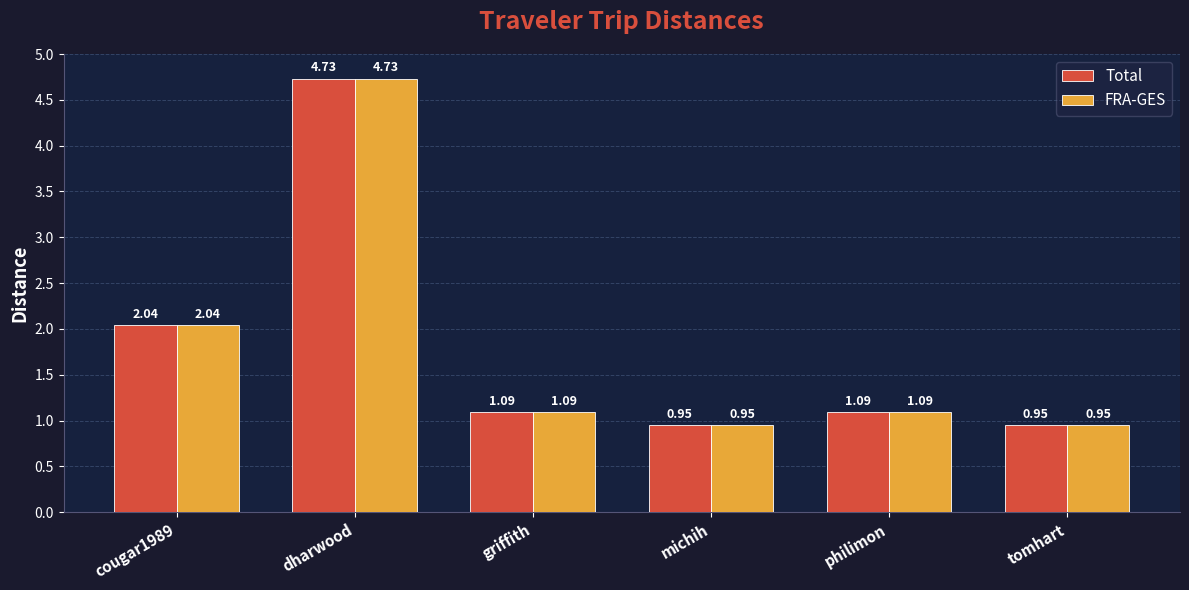

What is the difference between the maximum and minimum values in the Total series?

3.8